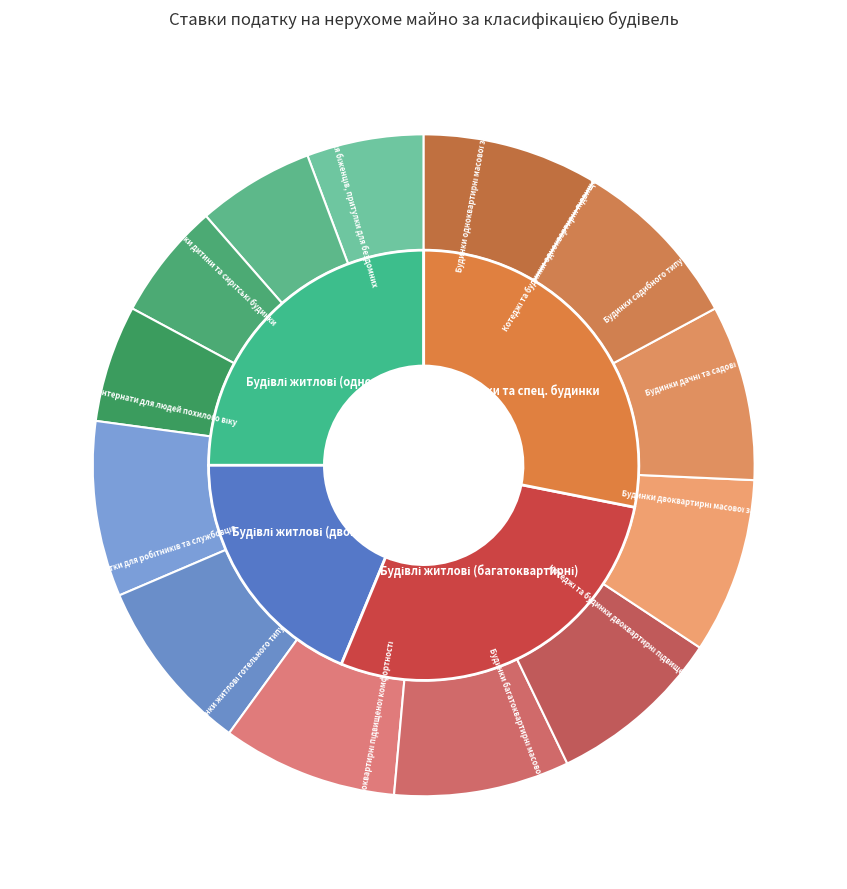

Count the number of slices in the pie.

13